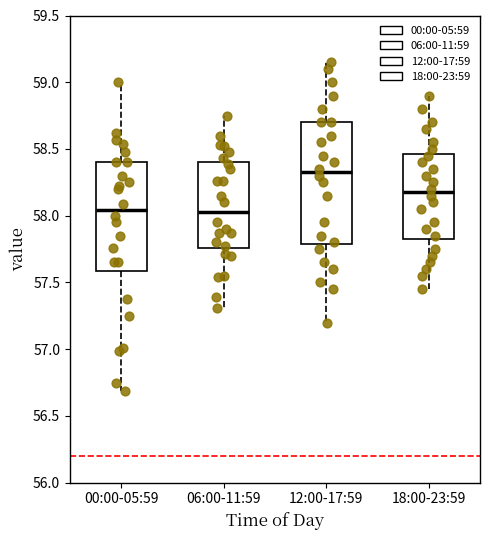

Where is the lower edge of the box for 06:00-11:59 on the y-axis? The values are not printed on the chart, so give them approximately, as read against the axis.

57.75